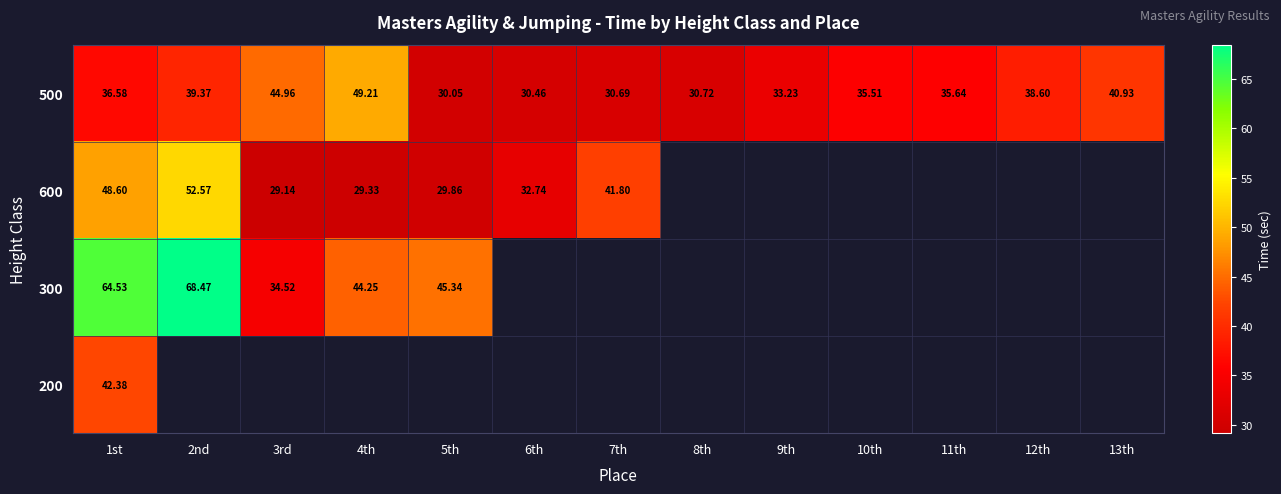

Which label corresponds to the largest value in the chart?

2nd